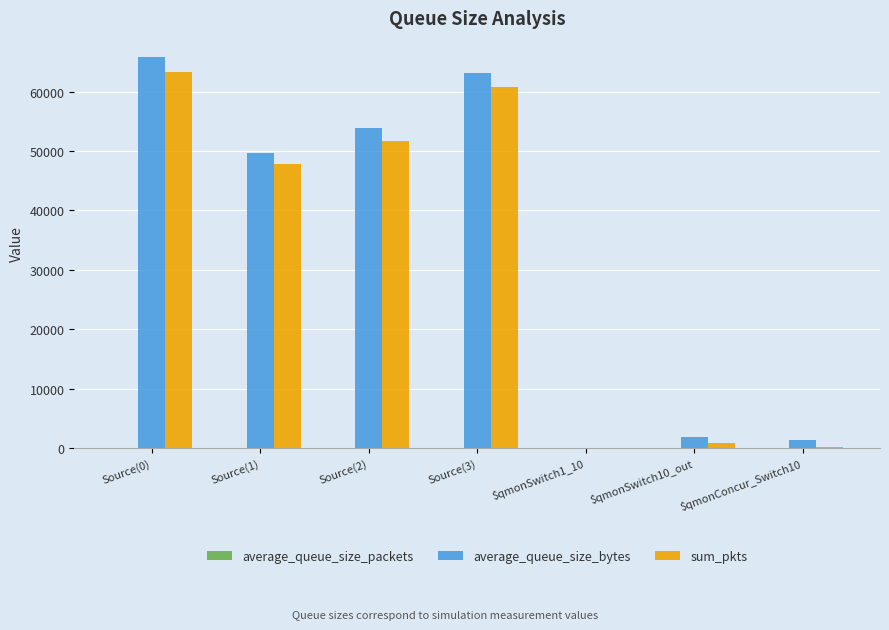

What is the greatest value displayed?

65744.7